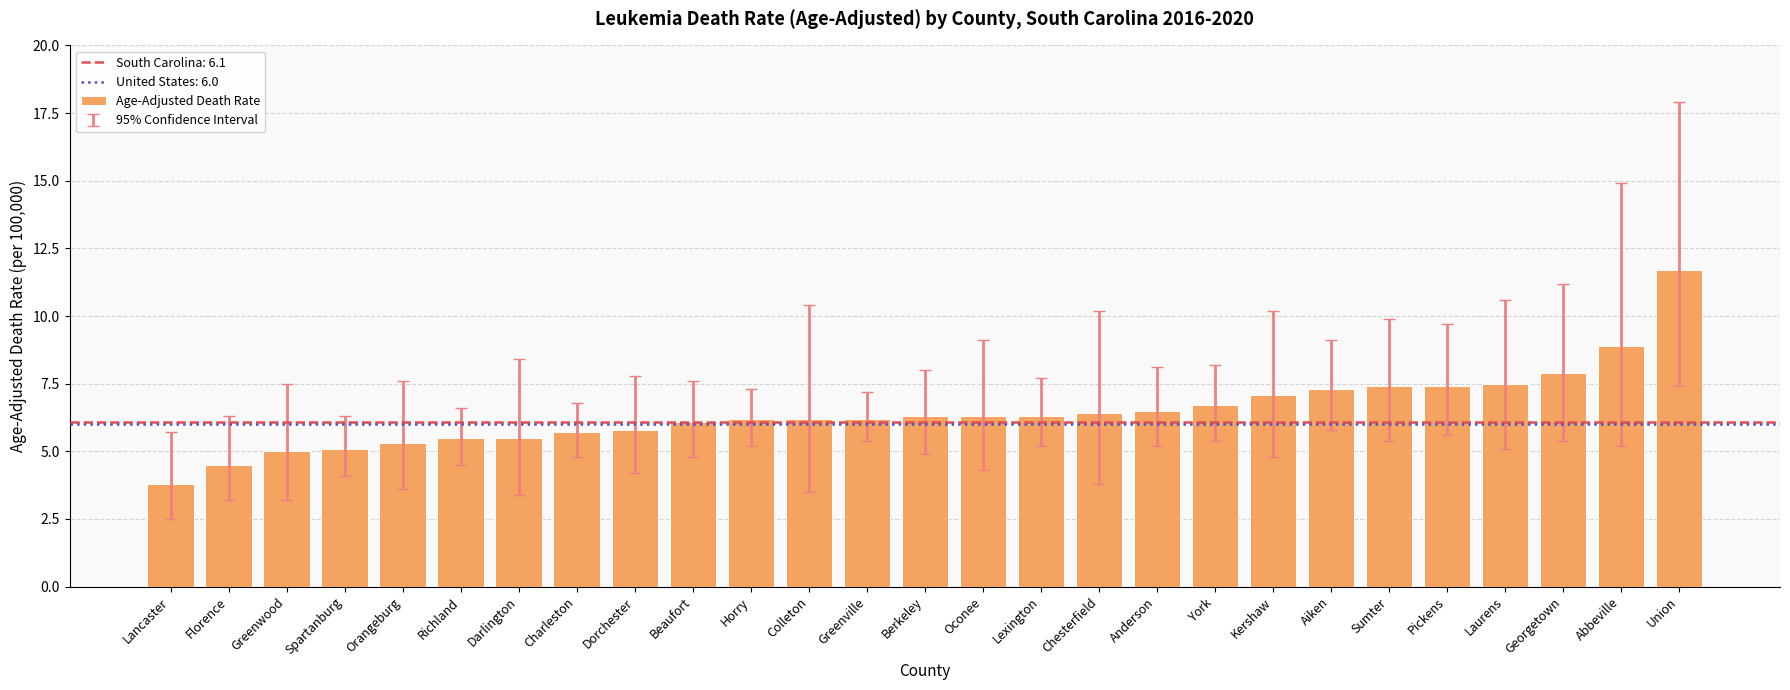

What is the minimum value shown in the chart?

3.8